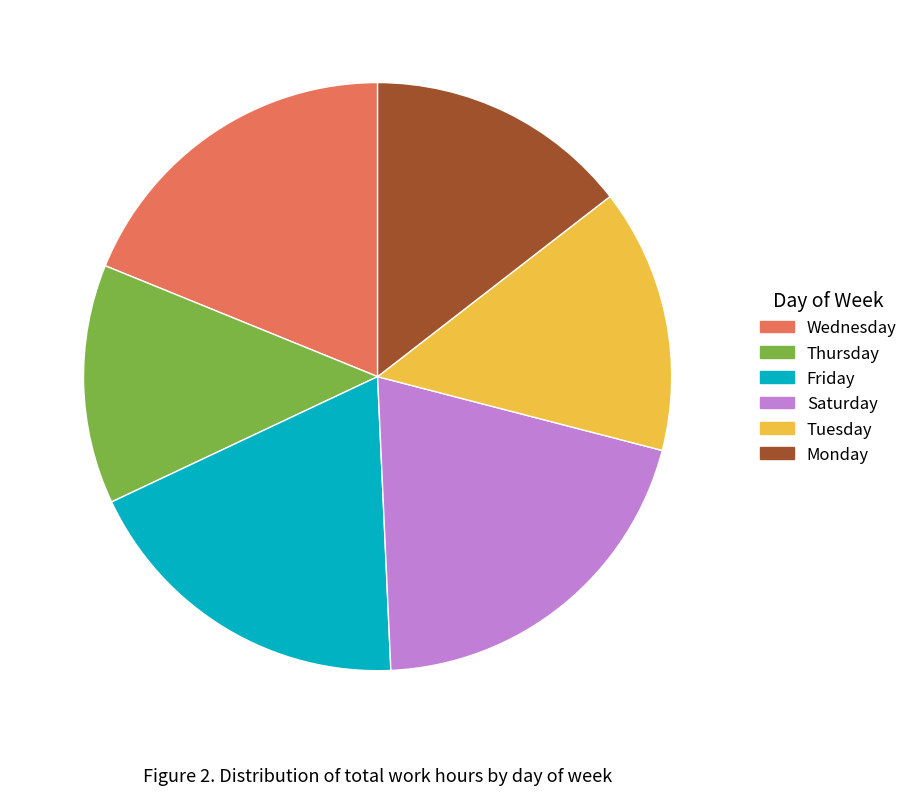

True or false: Tuesday accounts for 15% of the total.

True